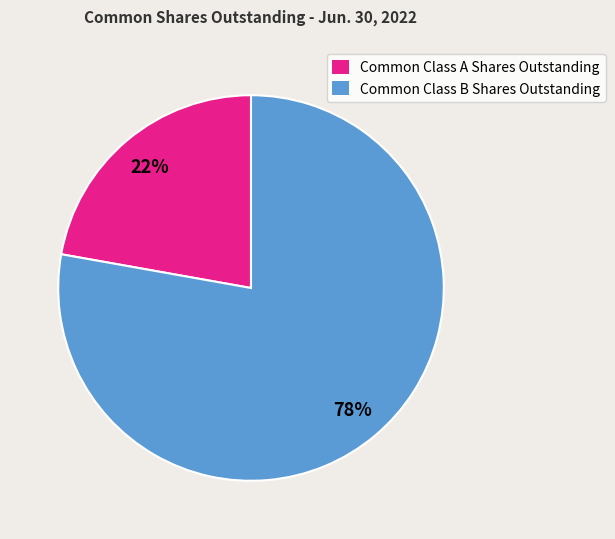

Approximately how many times larger is the value at Common Class B Shares Outstanding compared to Common Class A Shares Outstanding?

3.5